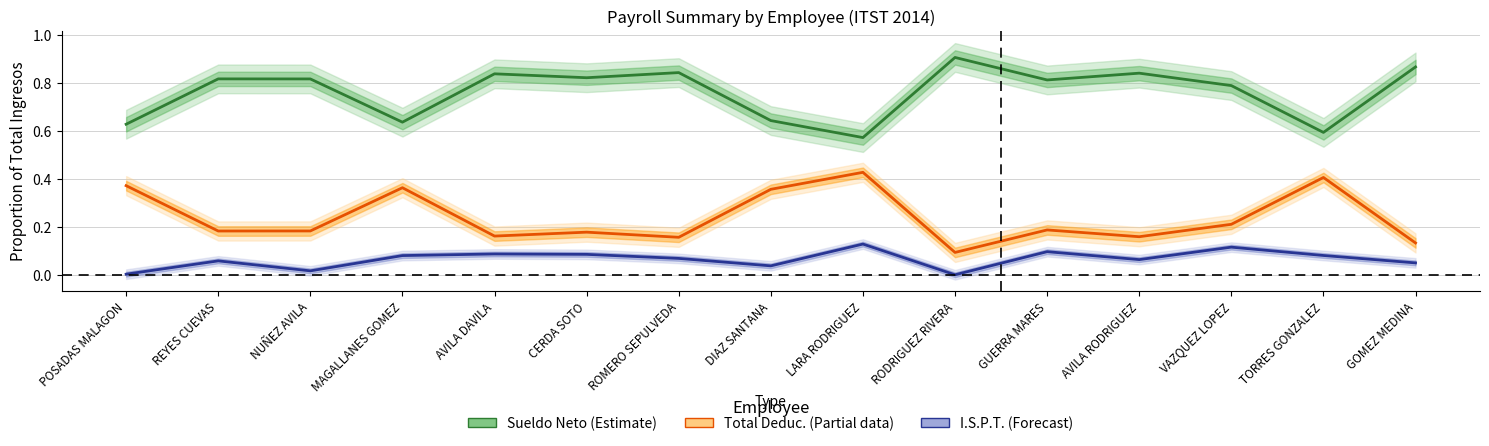

The value of Total Deduc. (Partial) at AVILA DAVILA is 0.3. True or false?

False